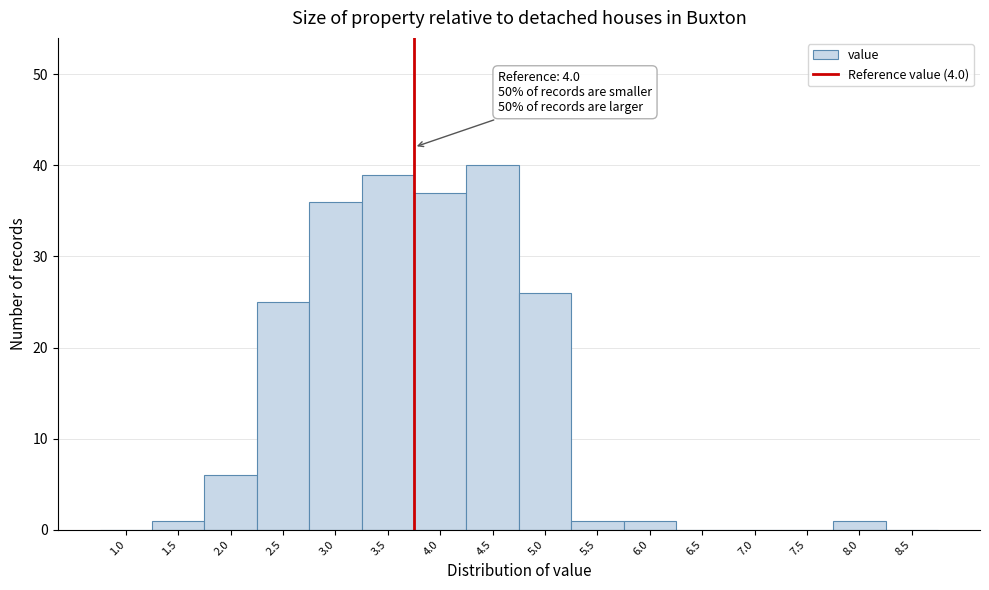

Reading left to right, list all the values displayed in this chart.

1.0=0	1.5=1	2.0=6	2.5=25	3.0=36	3.5=39	4.0=37	4.5=40	5.0=26	5.5=1	6.0=1	6.5=0	7.0=0	7.5=0	8.0=1	8.5=0